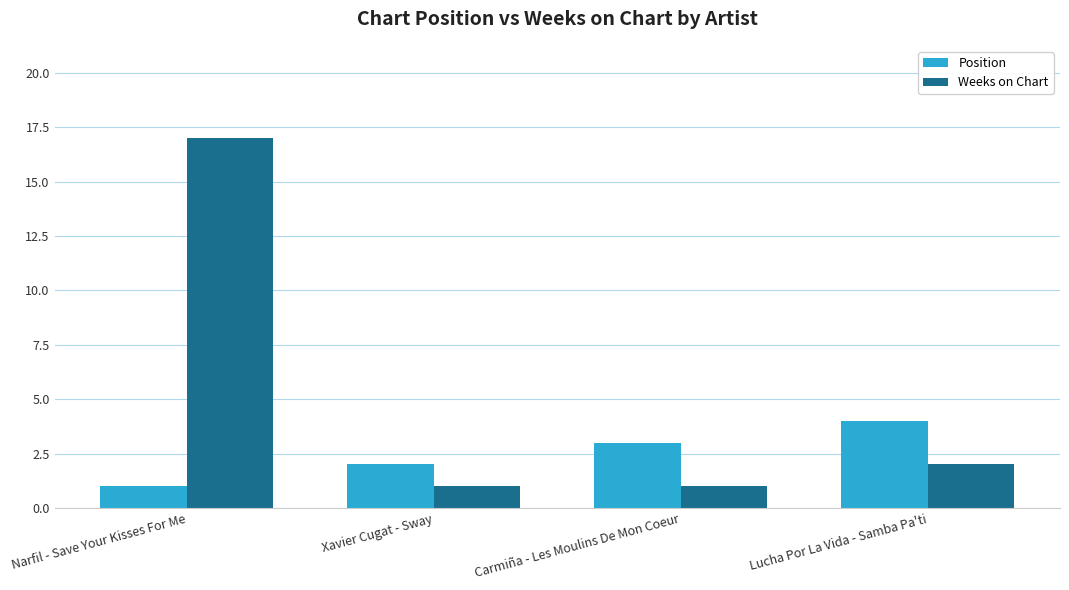

Rank the categories by Position value from lowest to highest.

Narfil - Save Your Kisses For Me, Xavier Cugat - Sway, Carmiña - Les Moulins De Mon Coeur, Lucha Por La Vida - Samba Pa'ti